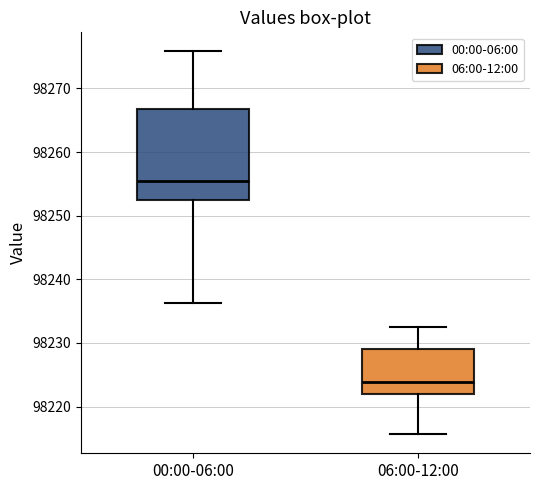

Reading left to right, transcribe this box plot: for each box, give where its median line is, the range the box spans, and where its two whiskers end, as read against the y-axis. The values are not printed on the chart, so give them approximately, as read against the axis.

00:00-06:00: median 98255, box 98253 to 98267, whiskers 98236 to 98276
06:00-12:00: median 98224, box 98222 to 98229, whiskers 98216 to 98233